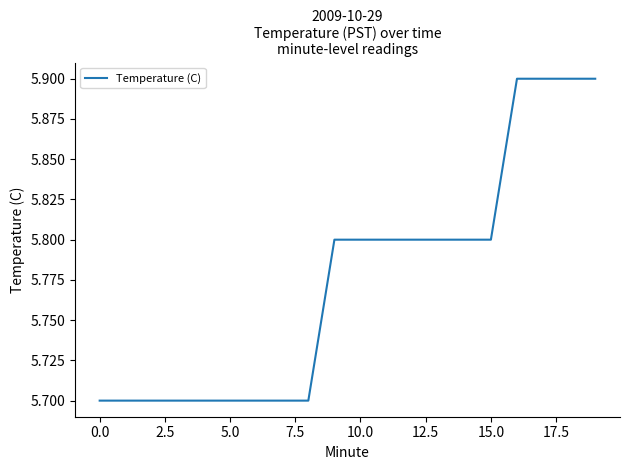

What is the maximum value shown in the chart?

5.9